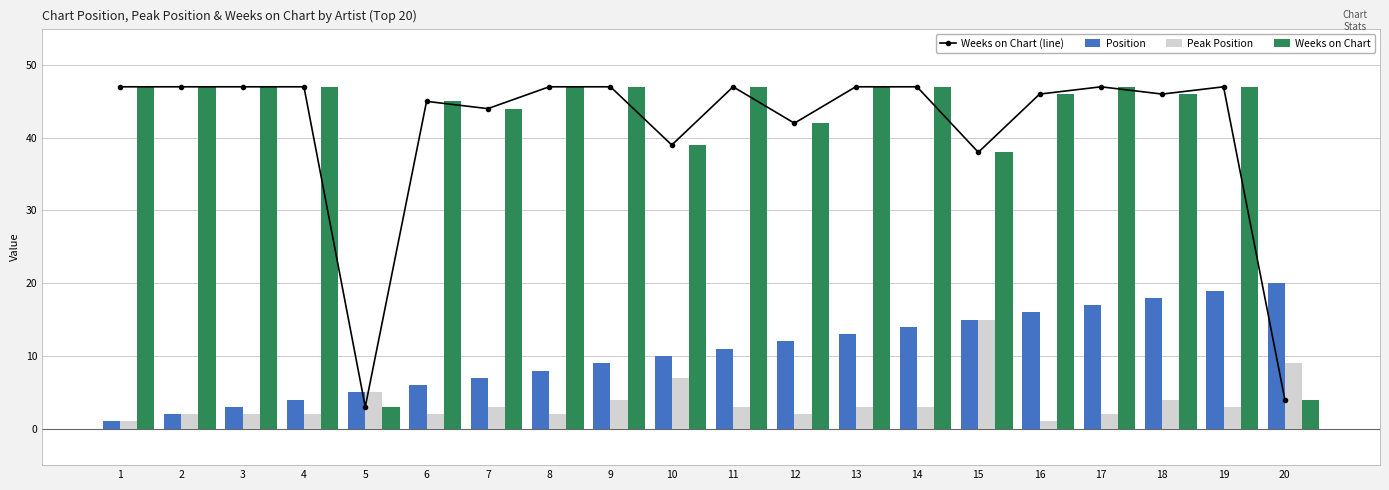

At which label does Position reach its minimum?

1